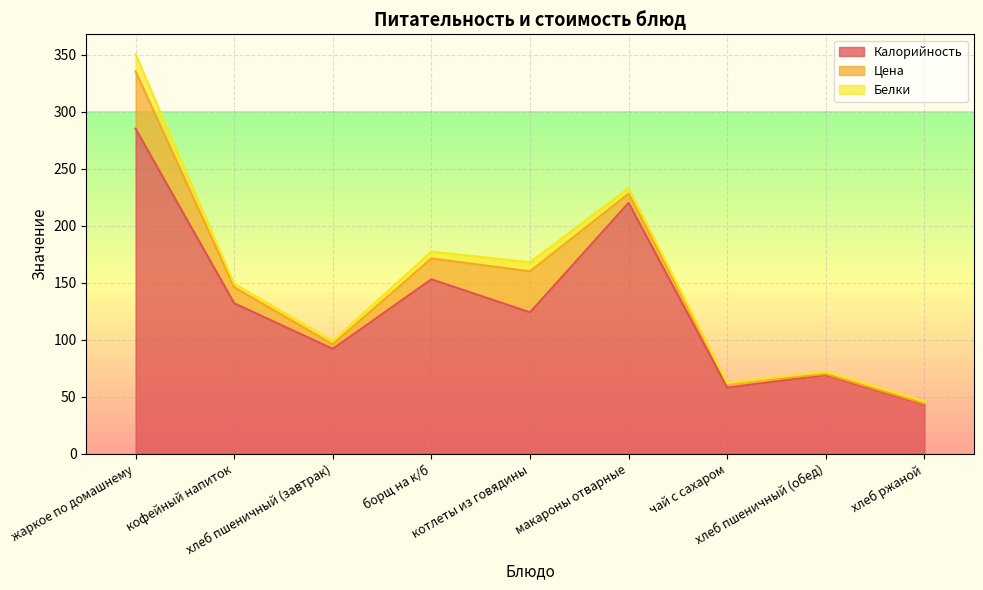

True or false: Цена and Калорийность cross at least once.

False